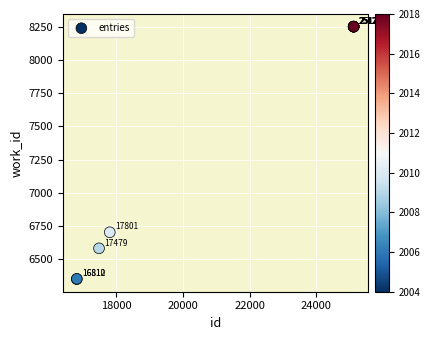

What Y value in the scatter plot is closest to 7300?

6702